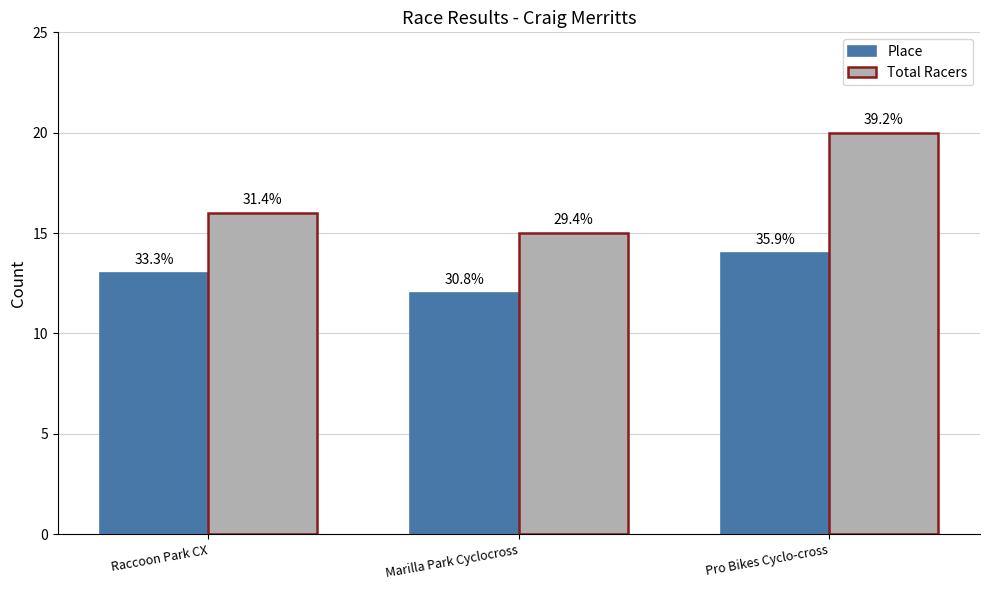

Rank the categories by Place value from lowest to highest.

Marilla Park Cyclocross, Raccoon Park CX, Pro Bikes Cyclo-cross